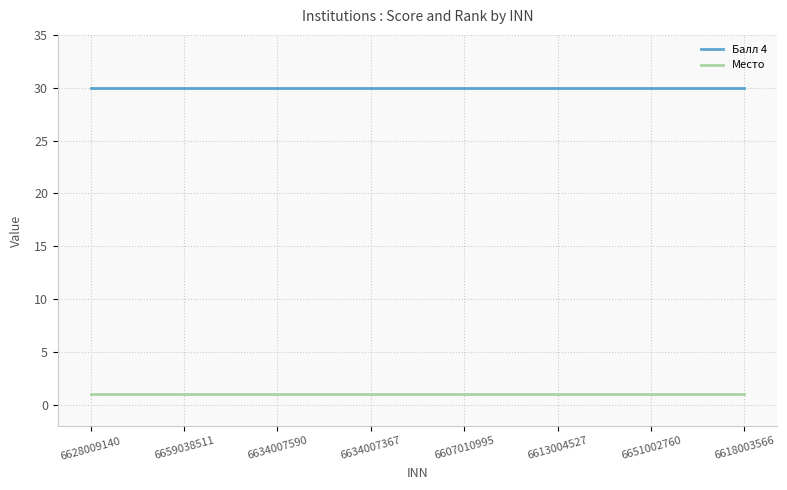

List the series in order of their overall mean, lowest first.

Место, Балл 4